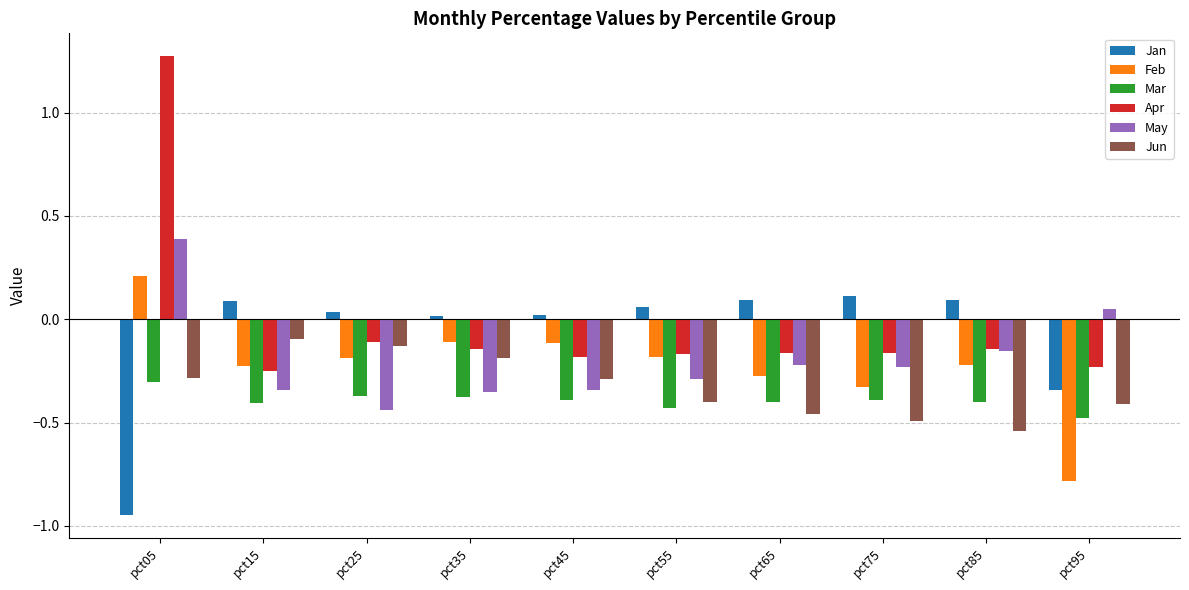

At which category is the sum across all series the highest?

pct05